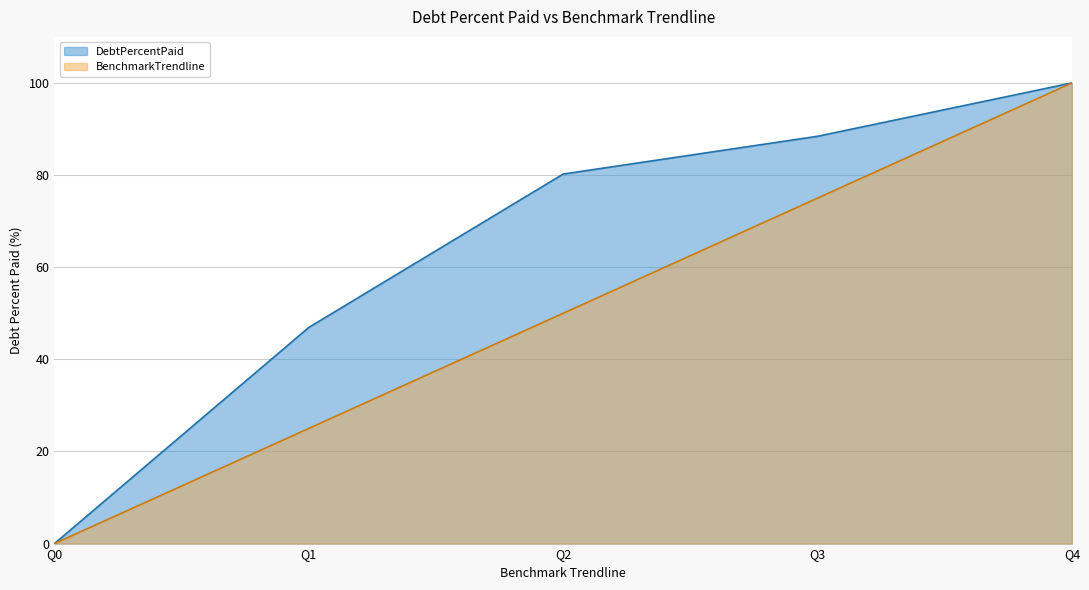

True or false: DebtPercentPaid and BenchmarkTrendline intersect in this chart.

False